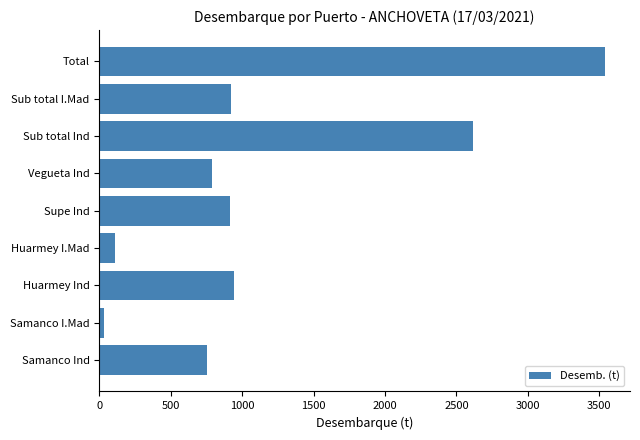

Approximately how many times larger is the value at Sub total Ind compared to Sub total I.Mad?

2.8